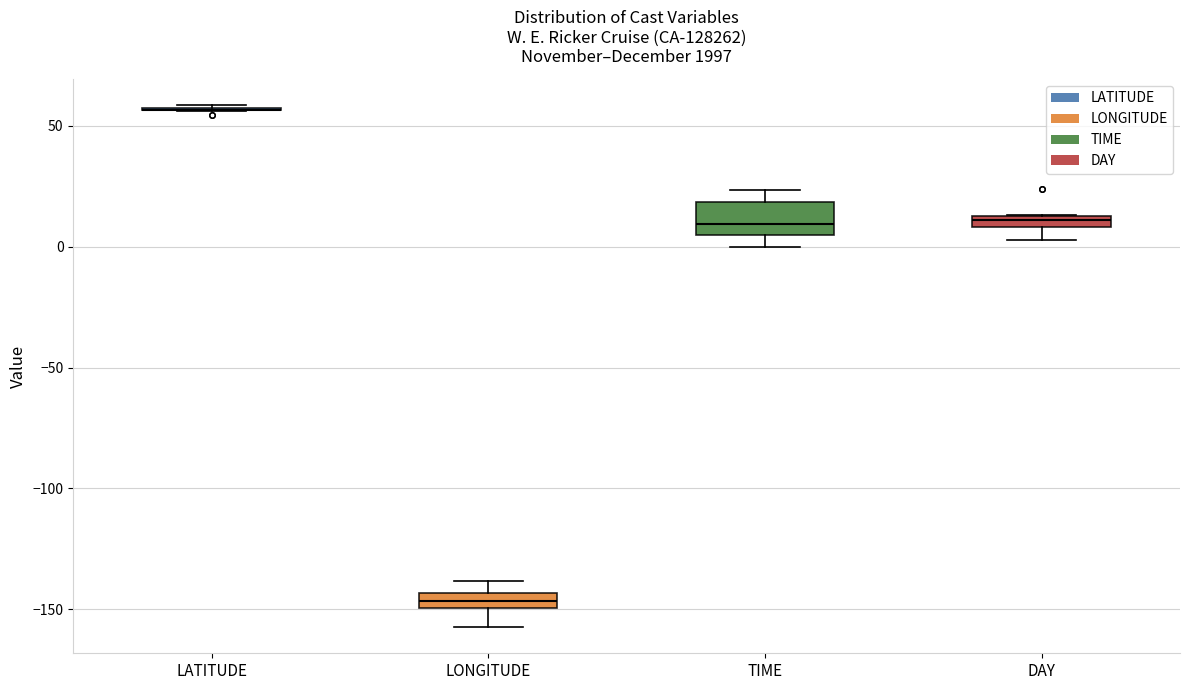

Which box is the tallest, from its lower edge to its upper edge?

TIME